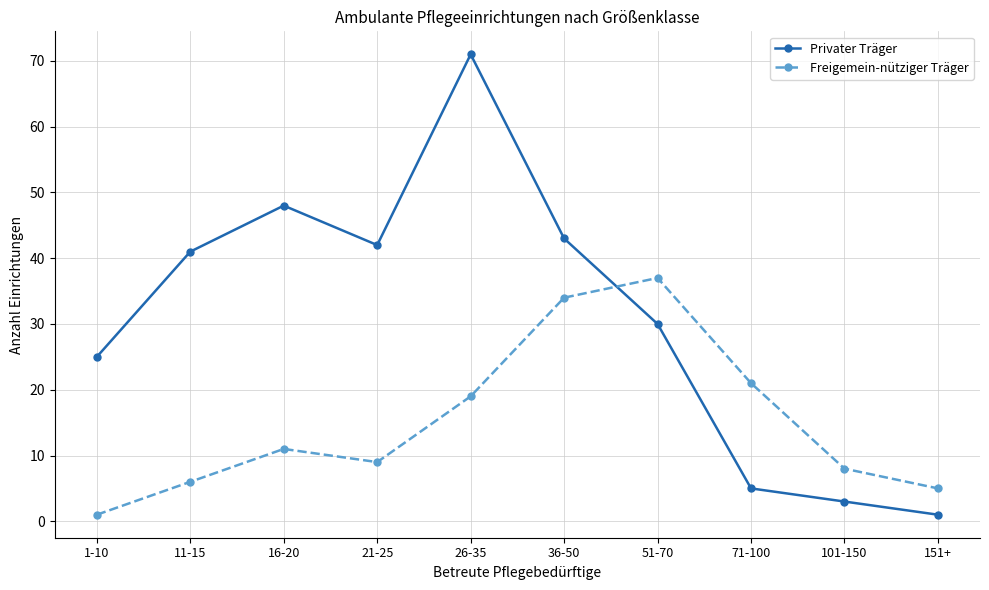

List the series in order of their overall mean, highest first.

Privater Träger, Freigemein-nütziger Träger